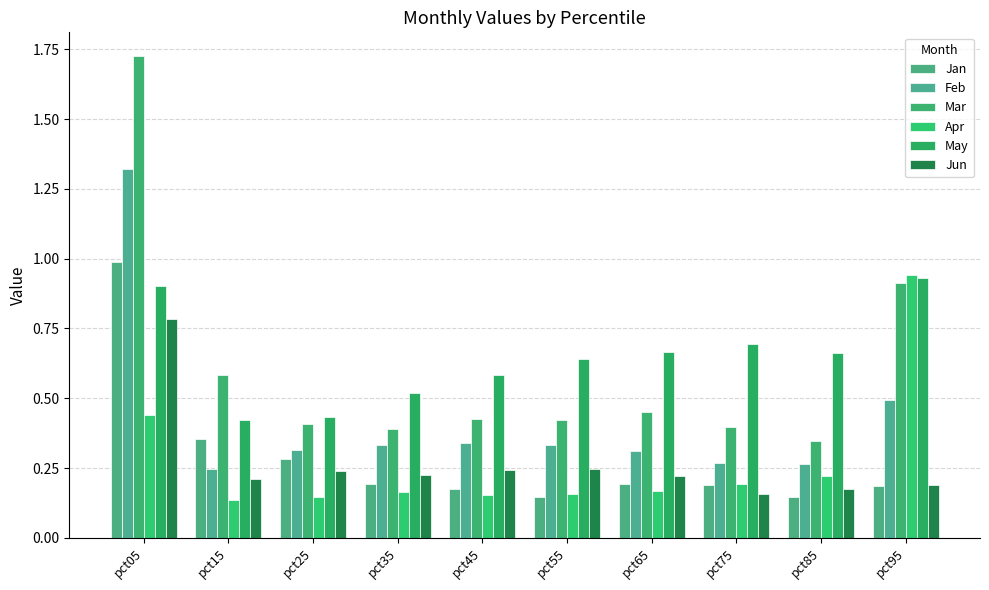

How many series are shown in this chart?

6